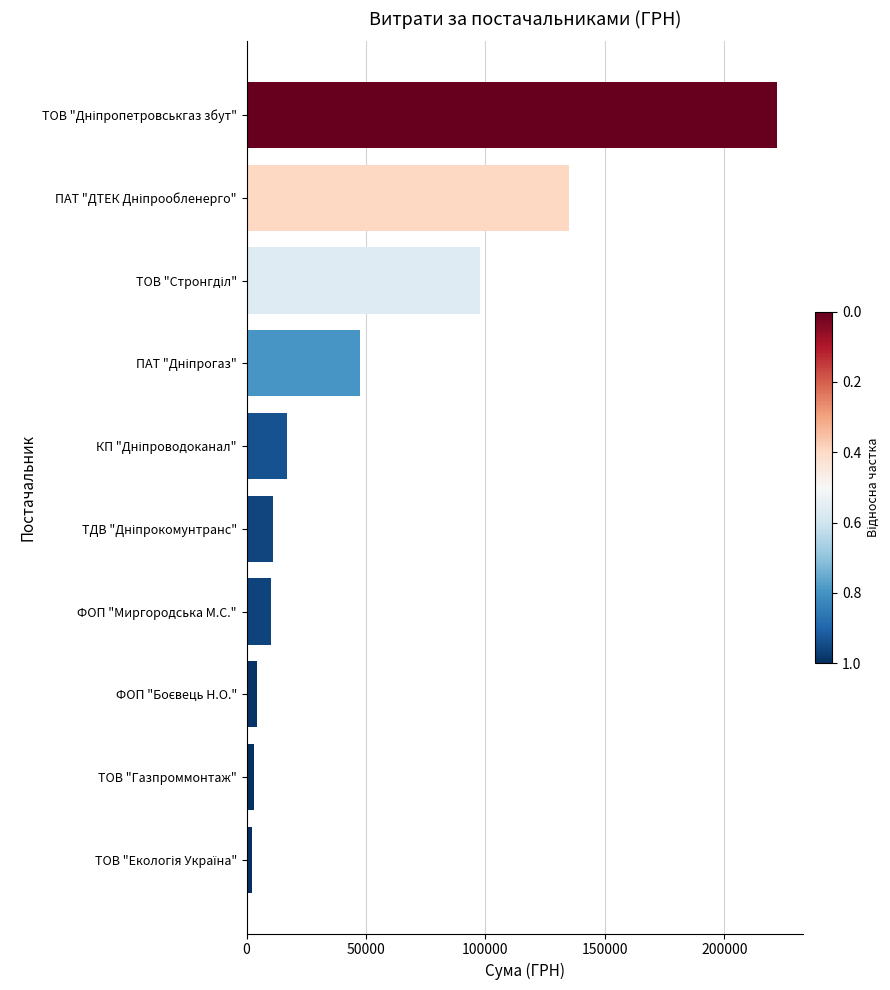

What is the label of the 9th bar from the top?

ТОВ "Газпроммонтаж"